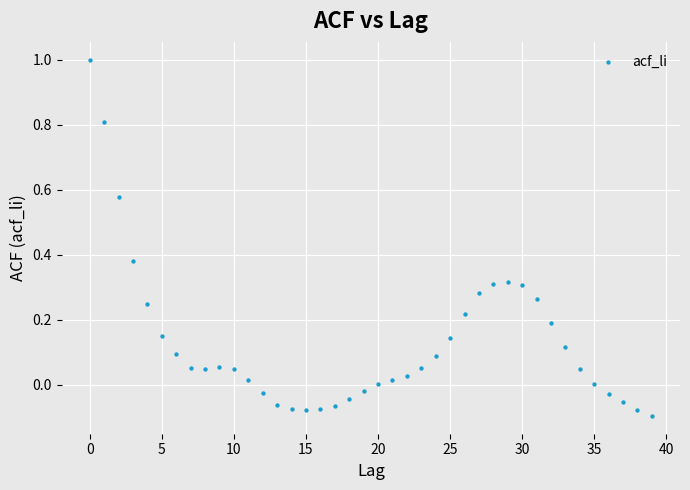

What is the range of Y values (max minus min)?

1.1